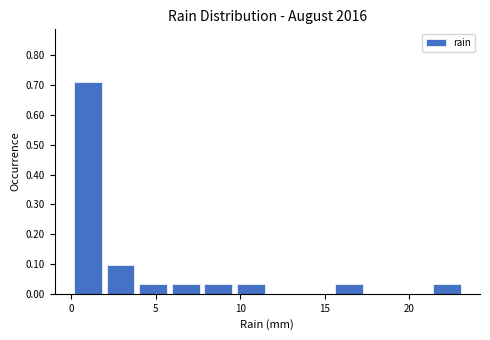

Read against the x-axis, roughly where is the centre of the tallest bar?

1.0